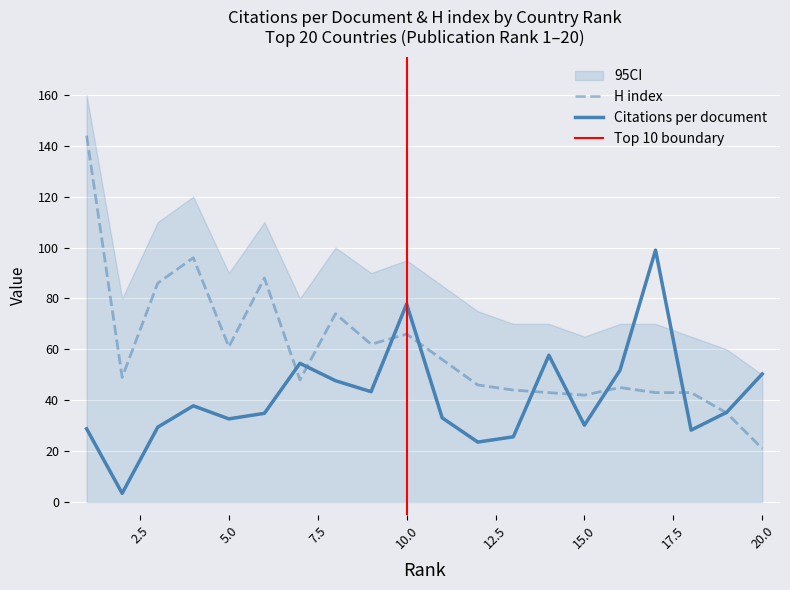

The H index series shows 15.4 at 11. True or false?

False